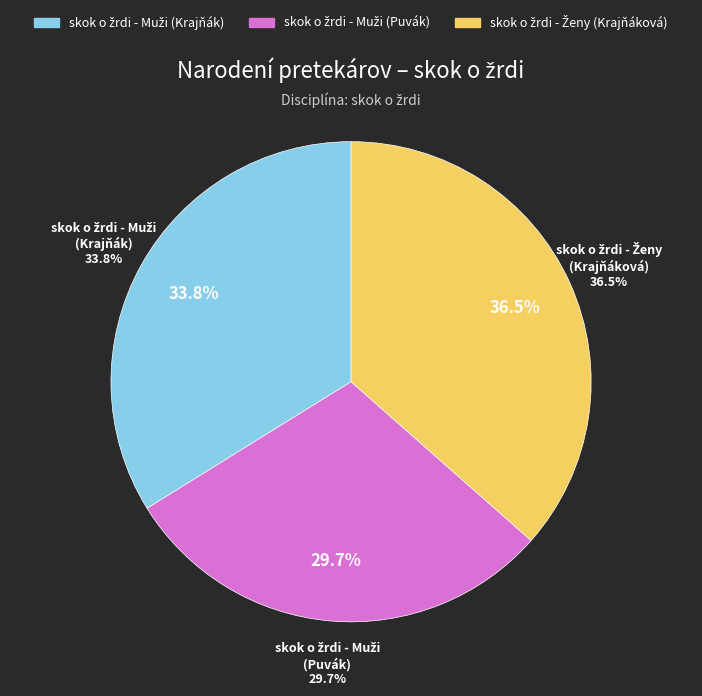

Is it true that skok o žrdi - Muži (Krajňák Tomáš) is 29% of the pie?

False